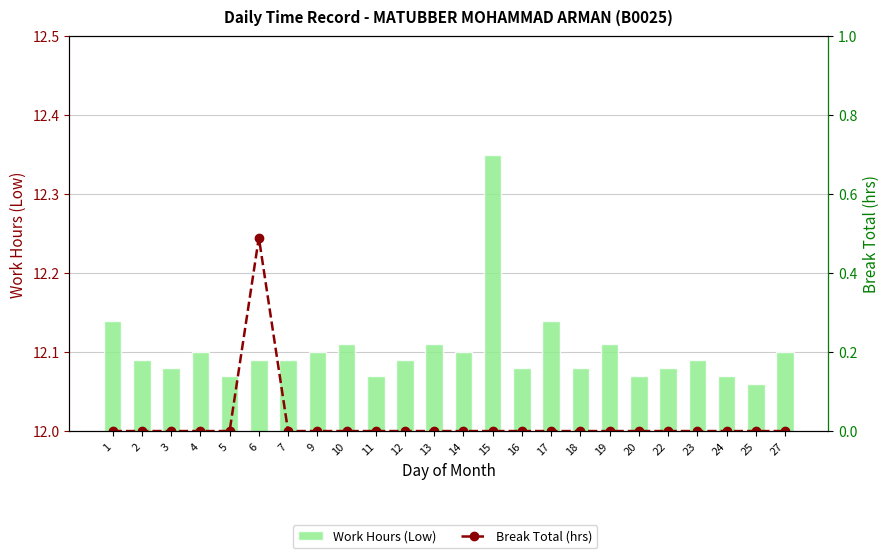

What is the average value of the Work Hours (Low) series?

12.1